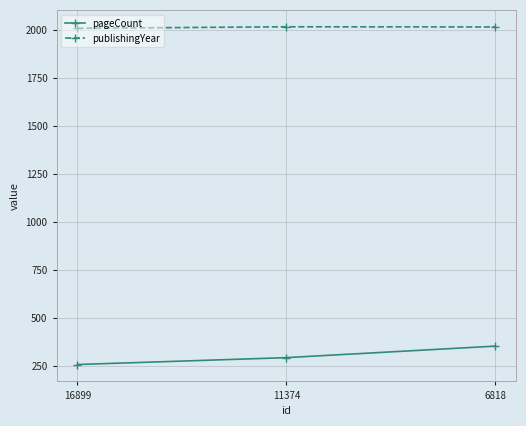

What is the difference between the publishingYear values at 6818 and 16899?

7